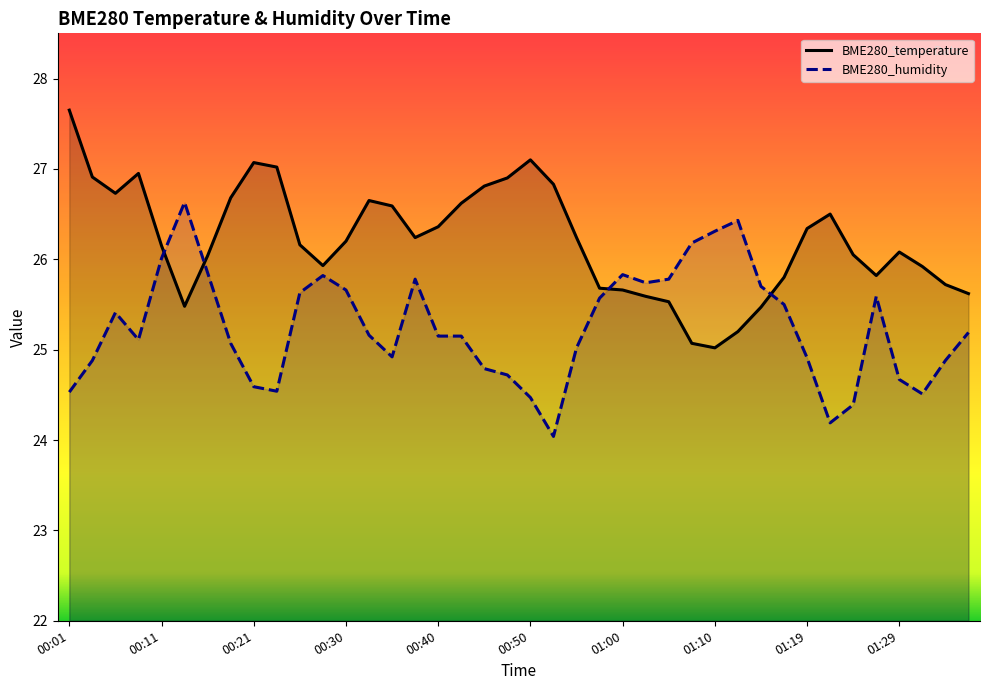

How many distinct data groups are displayed?

2